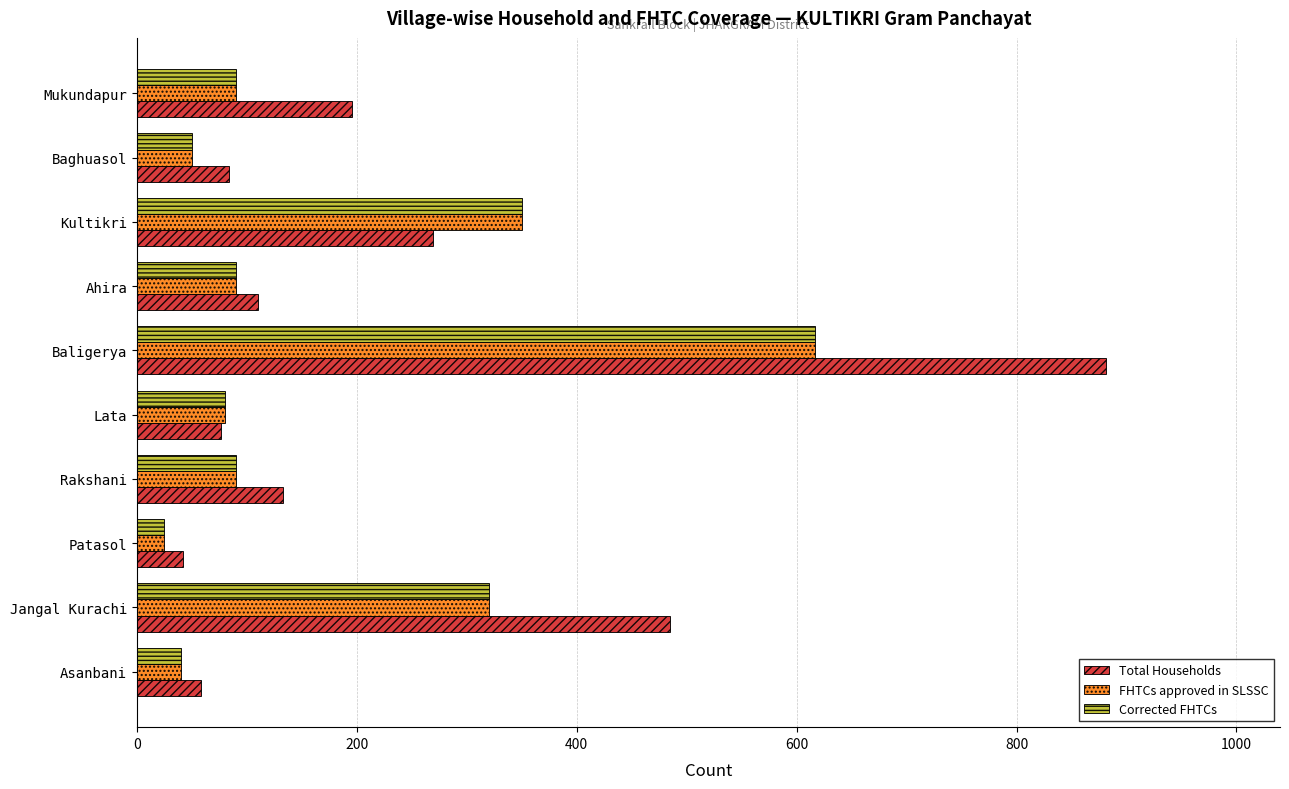

Is it true that FHTCs approved in SLSSC equals 156 at Rakshani?

False